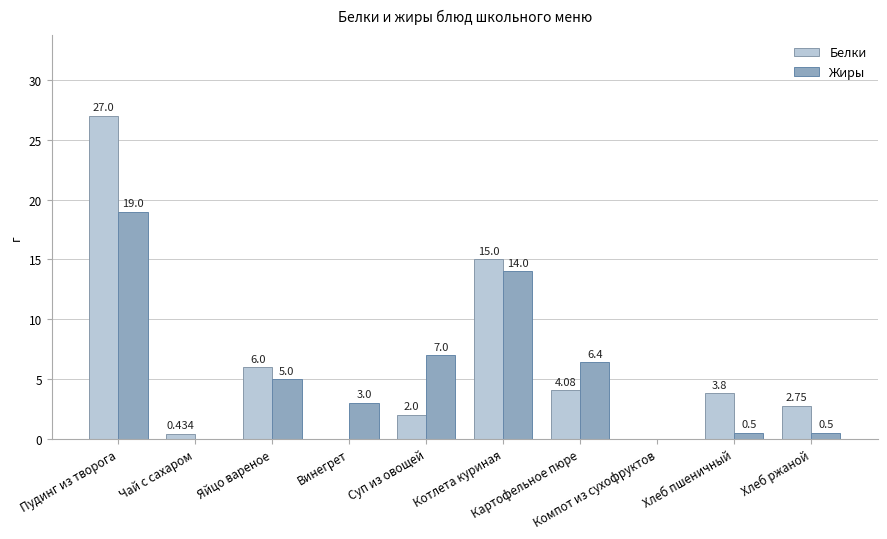

Which series has the largest total across all categories?

Белки